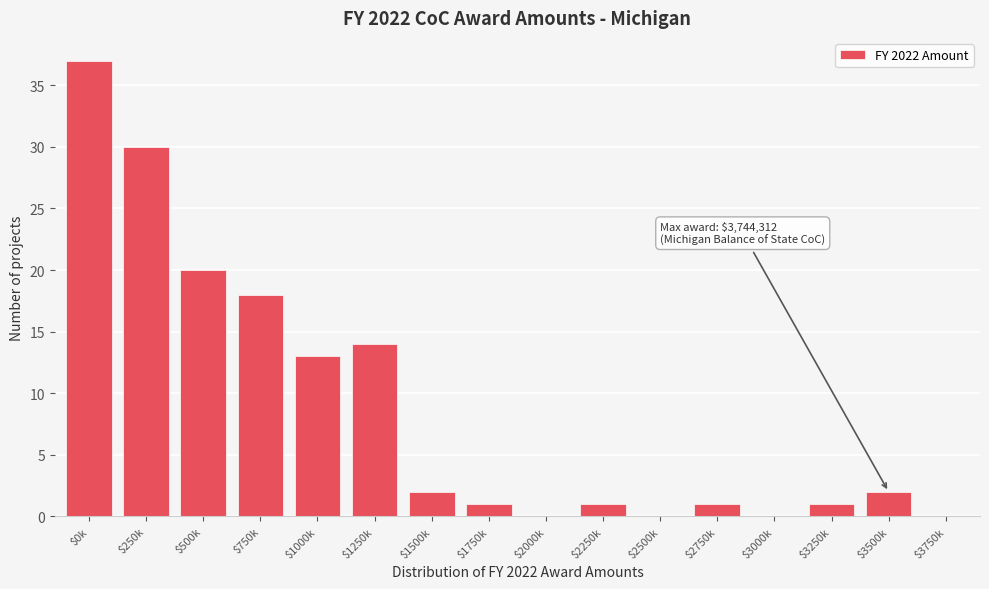

What is the approximate value at $250k?

30